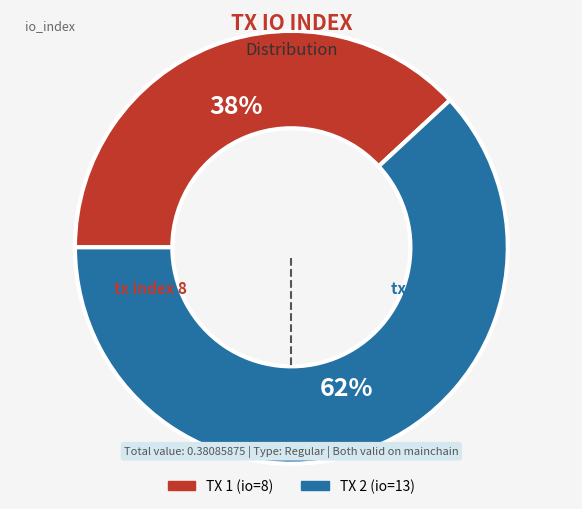

To the nearest percent, what is the difference between the largest and smallest slice percentages?

24%